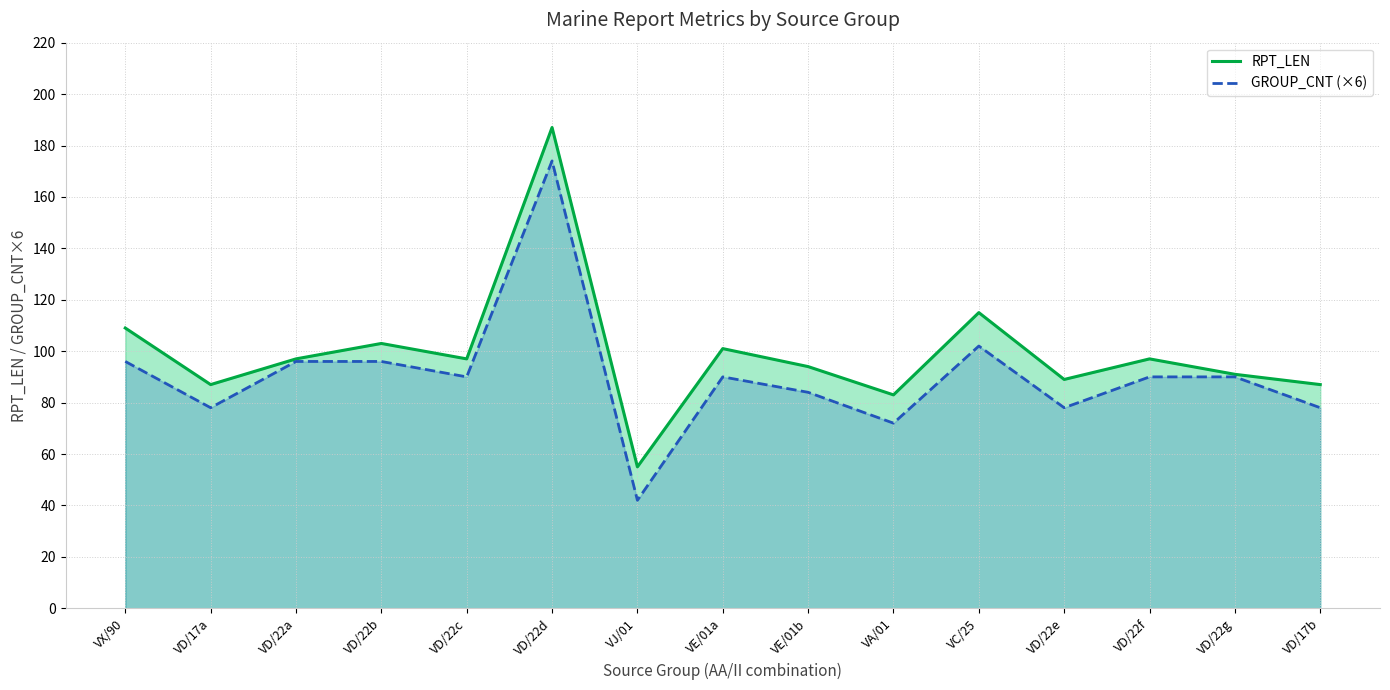

Rank the series by their maximum value, from lowest to highest.

GROUP_CNT (×6), RPT_LEN